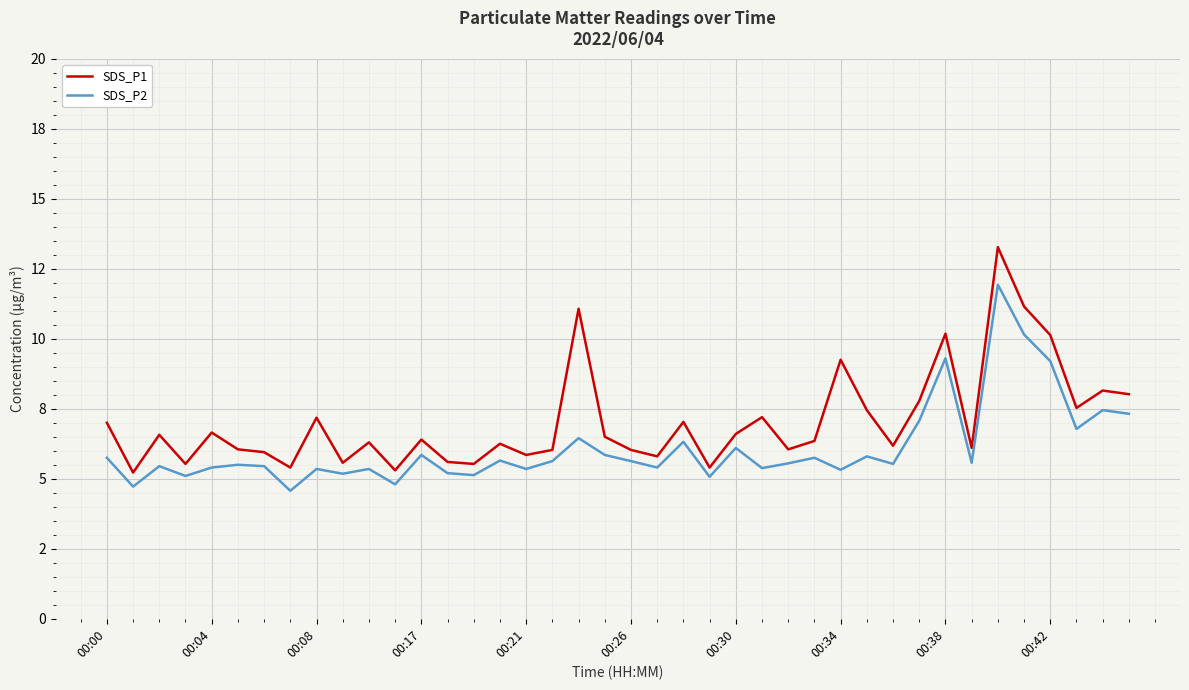

What are all the series names shown in the legend?

SDS_P1, SDS_P2